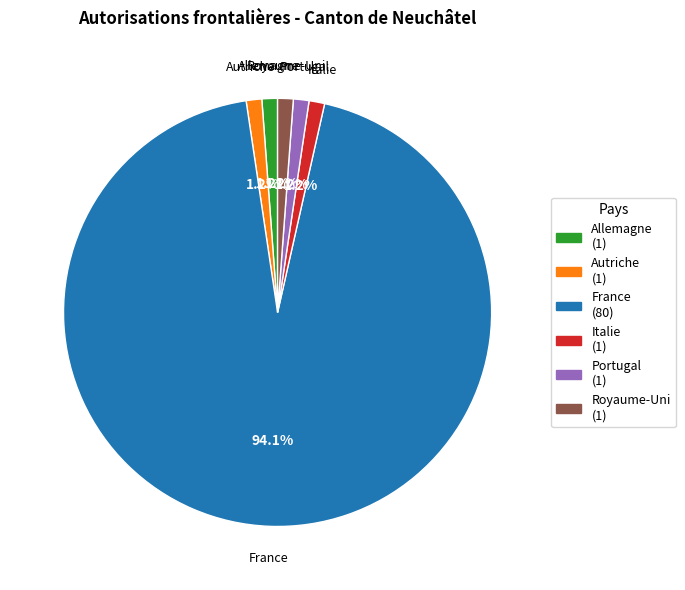

Count the number of slices in the pie.

6